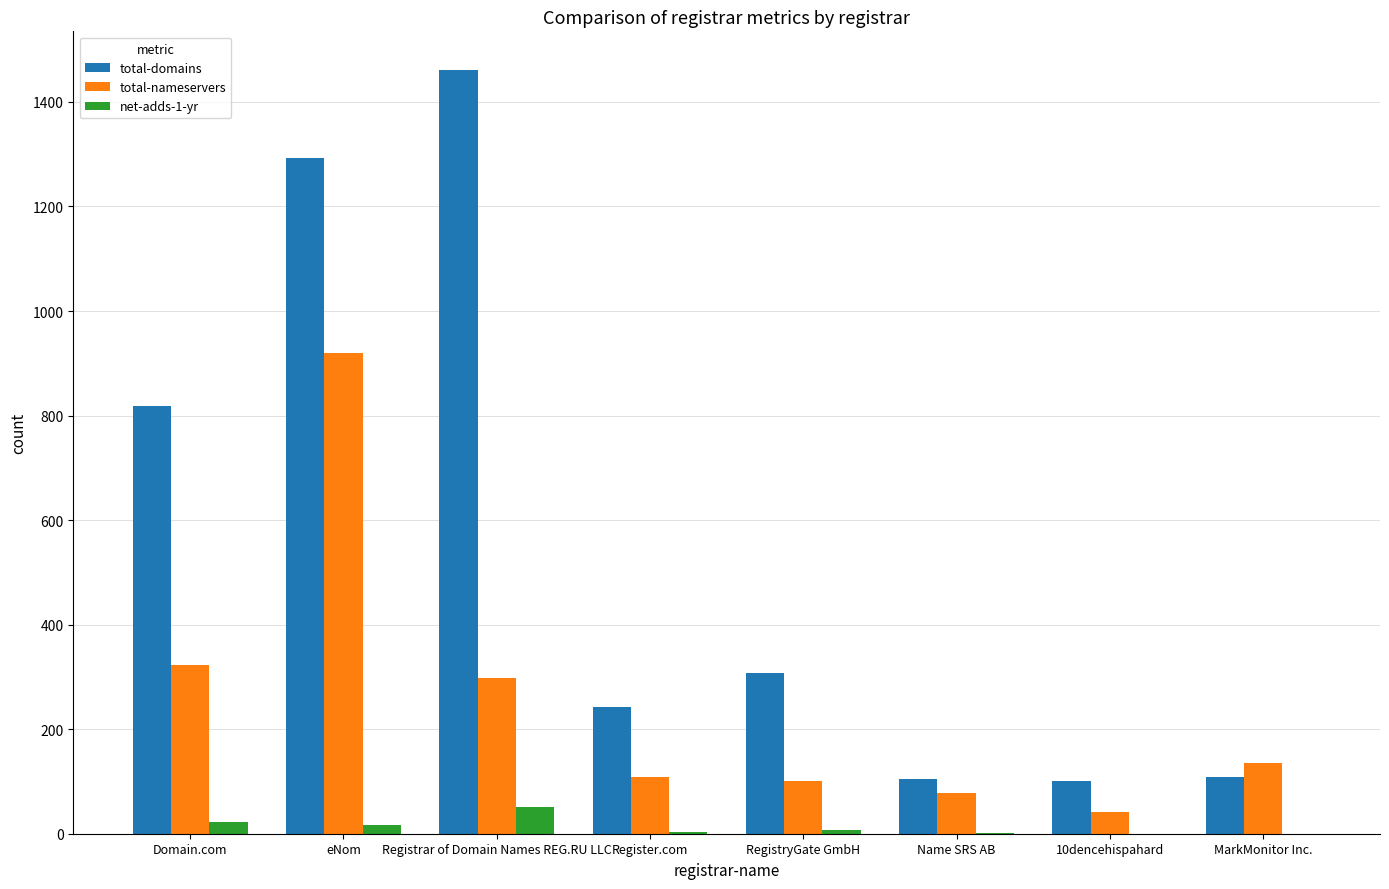

How many distinct data groups are displayed?

3